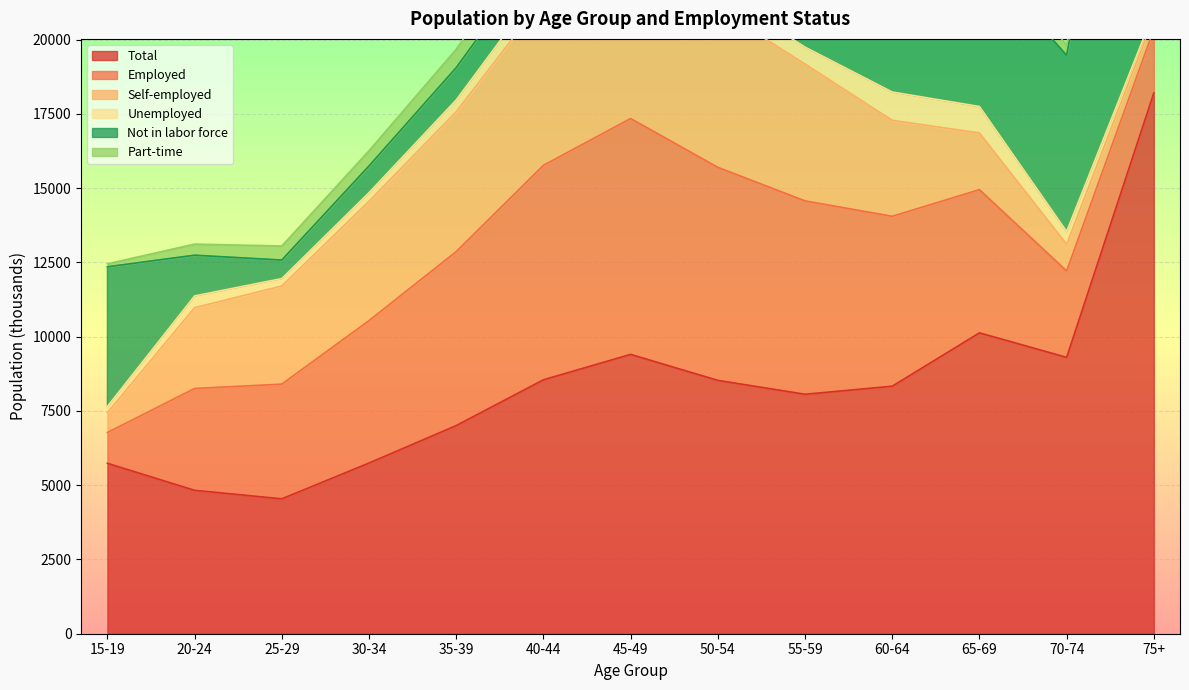

Which label corresponds to the smallest value in the chart?

15-19